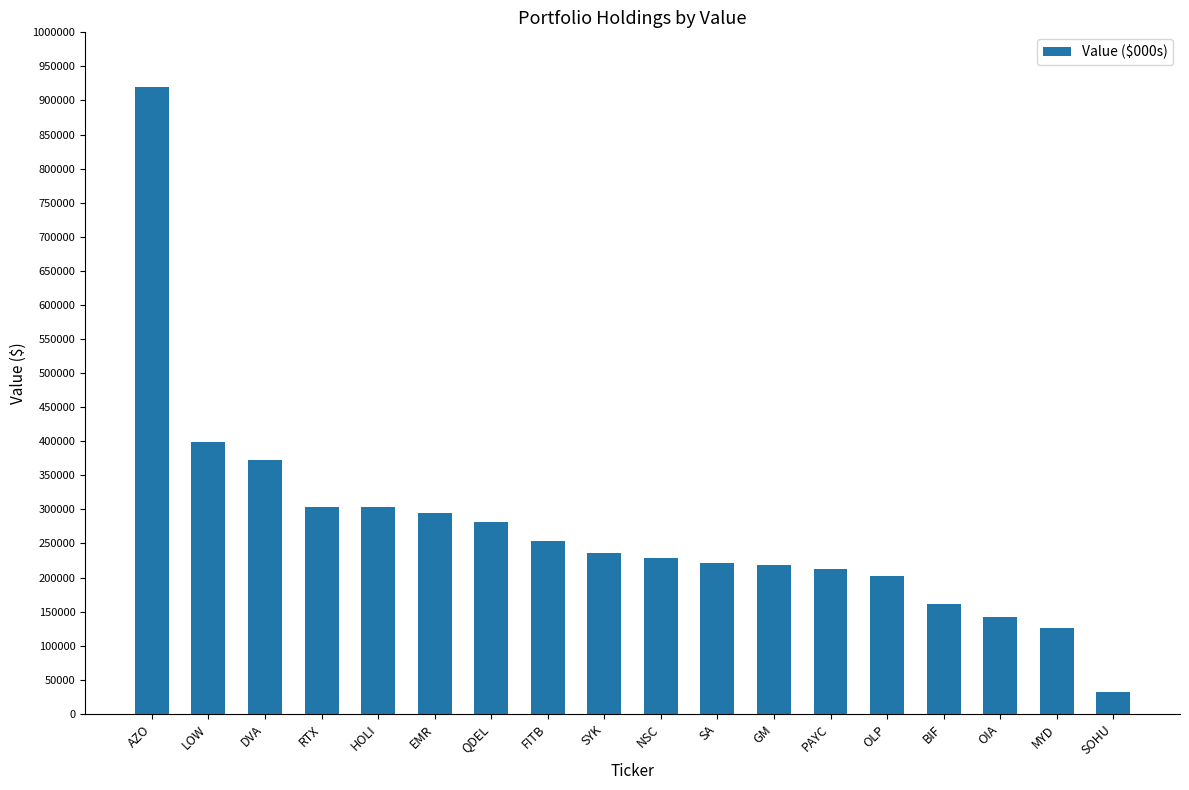

What is the approximate value at HOLI?

303000